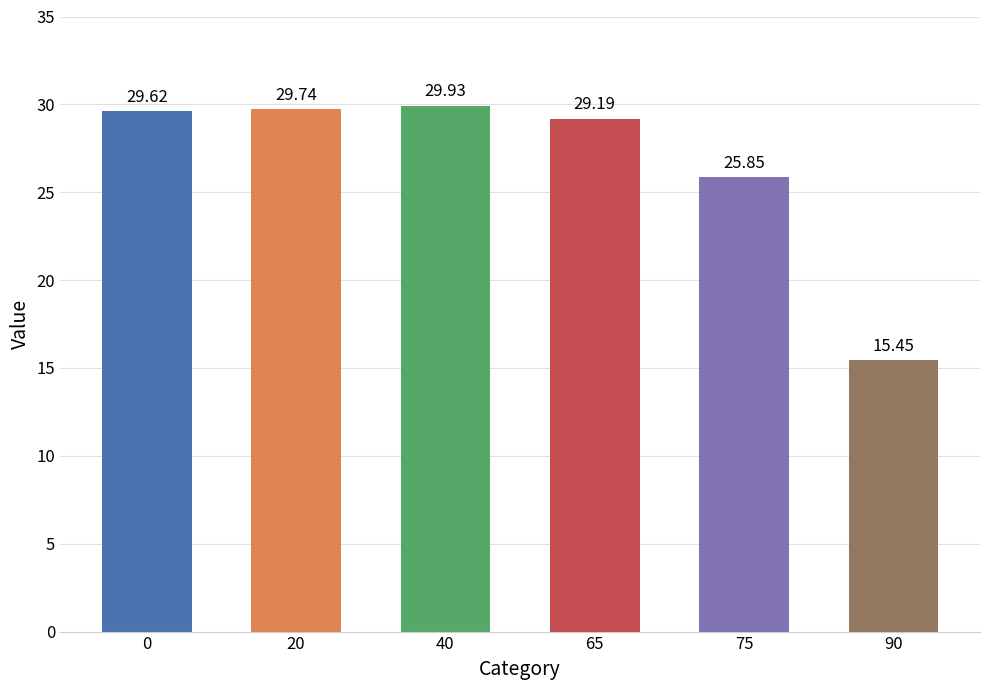

Is it true that the value at 0 is 39.7?

False